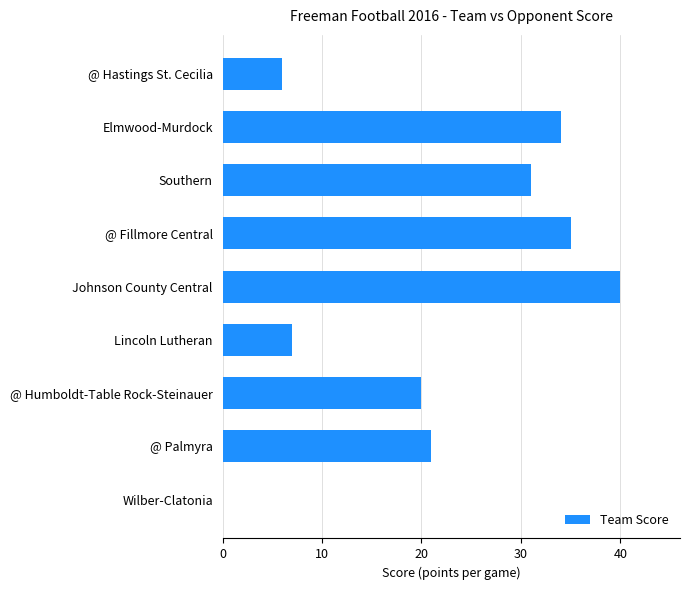

What is the greatest value displayed?

40